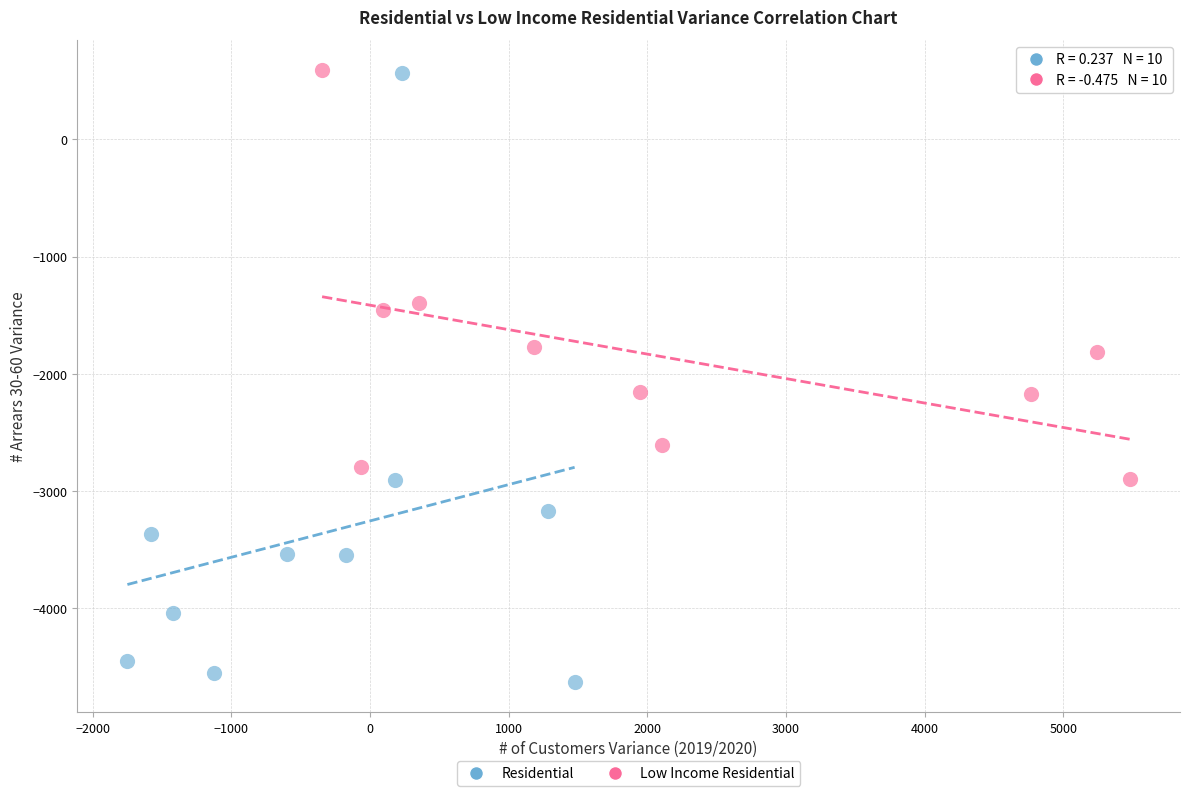

Which series has the widest spread of Y values?

Residential